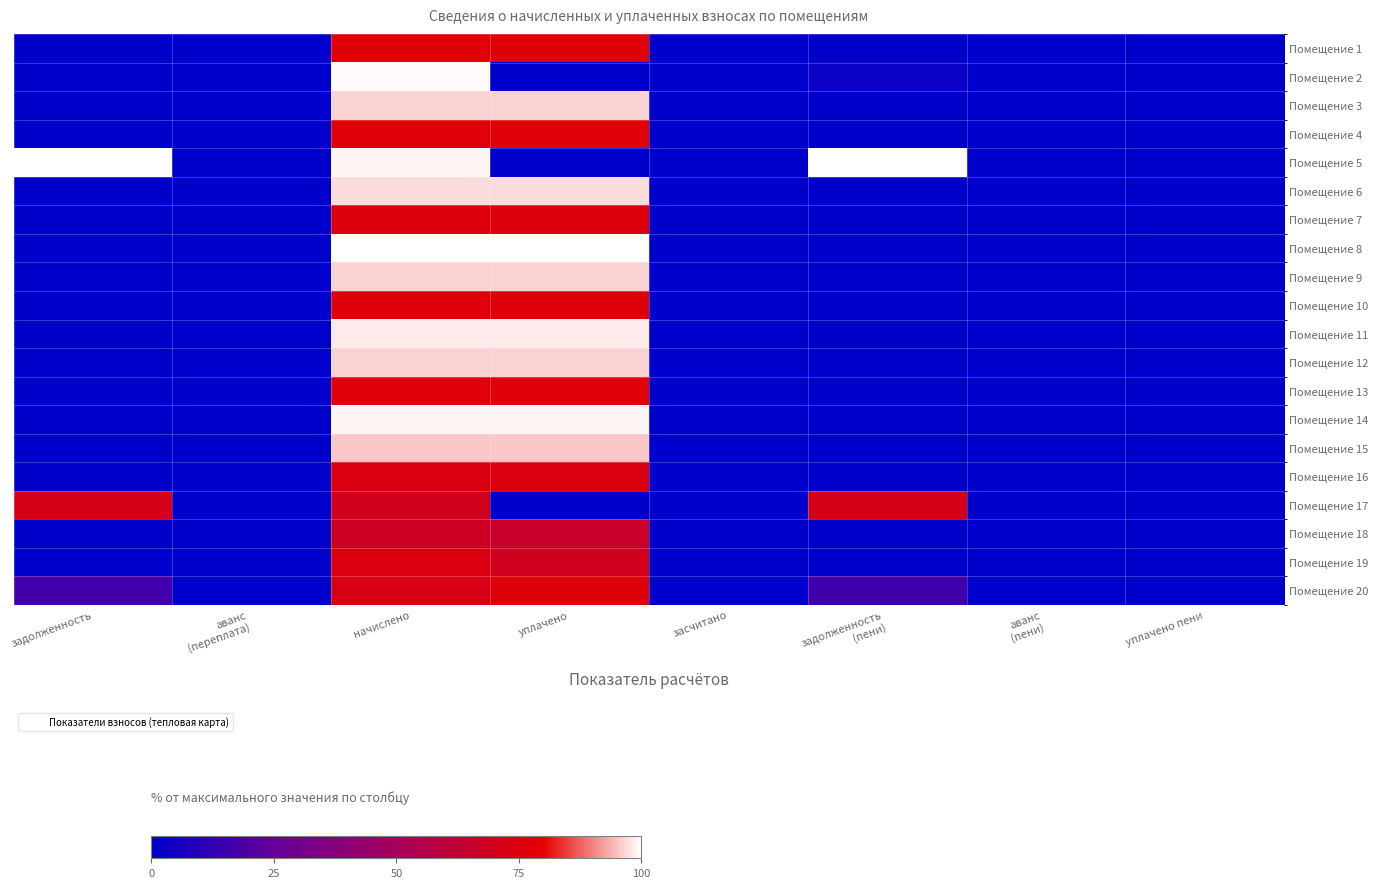

Reading left to right, transcribe all the data shown in this chart.

Помещение 1: задолженность=0.5	аванс
(переплата)=0.0	начислено=77.1	уплачено=77.1	засчитано=0.0	задолженность
(пени)=0.6	аванс
(пени)=0.0	уплачено пени=0.0
Помещение 2: задолженность=0.7	аванс
(переплата)=0.0	начислено=99.5	уплачено=0.0	засчитано=0.0	задолженность
(пени)=2.9	аванс
(пени)=0.0	уплачено пени=0.0
Помещение 3: задолженность=0.7	аванс
(переплата)=0.0	начислено=96.4	уплачено=96.4	засчитано=0.0	задолженность
(пени)=0.7	аванс
(пени)=0.0	уплачено пени=0.0
Помещение 4: задолженность=0.5	аванс
(переплата)=0.0	начислено=77.1	уплачено=77.1	засчитано=0.0	задолженность
(пени)=0.6	аванс
(пени)=0.0	уплачено пени=0.0
Помещение 5: задолженность=100.0	аванс
(переплата)=0.0	начислено=99.2	уплачено=0.0	засчитано=0.0	задолженность
(пени)=100.0	аванс
(пени)=0.0	уплачено пени=0.0
Помещение 6: задолженность=0.7	аванс
(переплата)=0.0	начислено=96.9	уплачено=96.9	засчитано=0.0	задолженность
(пени)=0.7	аванс
(пени)=0.0	уплачено пени=0.0
Помещение 7: задолженность=0.5	аванс
(переплата)=0.0	начислено=76.1	уплачено=76.1	засчитано=0.0	задолженность
(пени)=0.6	аванс
(пени)=0.0	уплачено пени=0.0
Помещение 8: задолженность=0.7	аванс
(переплата)=0.0	начислено=100.0	уплачено=100.0	засчитано=0.0	задолженность
(пени)=0.7	аванс
(пени)=0.0	уплачено пени=0.0
Помещение 9: задолженность=0.7	аванс
(переплата)=0.0	начислено=96.3	уплачено=96.3	засчитано=0.0	задолженность
(пени)=0.7	аванс
(пени)=0.0	уплачено пени=0.0
Помещение 10: задолженность=0.5	аванс
(переплата)=0.0	начислено=76.3	уплачено=76.3	засчитано=0.0	задолженность
(пени)=0.6	аванс
(пени)=0.0	уплачено пени=0.0
Помещение 11: задолженность=0.7	аванс
(переплата)=0.0	начислено=98.4	уплачено=98.4	засчитано=0.0	задолженность
(пени)=0.7	аванс
(пени)=0.0	уплачено пени=0.0
Помещение 12: задолженность=0.7	аванс
(переплата)=0.0	начислено=96.1	уплачено=96.1	засчитано=0.0	задолженность
(пени)=0.7	аванс
(пени)=0.0	уплачено пени=0.0
Помещение 13: задолженность=0.5	аванс
(переплата)=0.0	начислено=76.9	уплачено=76.9	засчитано=0.0	задолженность
(пени)=0.6	аванс
(пени)=0.0	уплачено пени=0.0
Помещение 14: задолженность=0.7	аванс
(переплата)=0.0	начислено=98.9	уплачено=98.9	засчитано=0.0	задолженность
(пени)=0.7	аванс
(пени)=0.0	уплачено пени=0.0
Помещение 15: задолженность=0.7	аванс
(переплата)=0.0	начислено=95.4	уплачено=95.4	засчитано=0.0	задолженность
(пени)=0.7	аванс
(пени)=0.0	уплачено пени=0.0
Помещение 16: задолженность=0.5	аванс
(переплата)=0.0	начислено=74.3	уплачено=74.3	засчитано=0.0	задолженность
(пени)=0.6	аванс
(пени)=0.0	уплачено пени=0.0
Помещение 17: задолженность=71.6	аванс
(переплата)=0.0	начислено=71.1	уплачено=0.0	засчитано=0.0	задолженность
(пени)=71.6	аванс
(пени)=0.0	уплачено пени=0.0
Помещение 18: задолженность=0.5	аванс
(переплата)=0.0	начислено=68.3	уплачено=66.1	засчитано=0.0	задолженность
(пени)=0.6	аванс
(пени)=0.0	уплачено пени=0.0
Помещение 19: задолженность=0.1	аванс
(переплата)=0.0	начислено=74.8	уплачено=70.0	засчитано=0.0	задолженность
(пени)=0.3	аванс
(пени)=0.0	уплачено пени=0.0
Помещение 20: задолженность=16.3	аванс
(переплата)=0.0	начислено=73.2	уплачено=76.2	засчитано=0.0	задолженность
(пени)=15.9	аванс
(пени)=0.0	уплачено пени=0.0